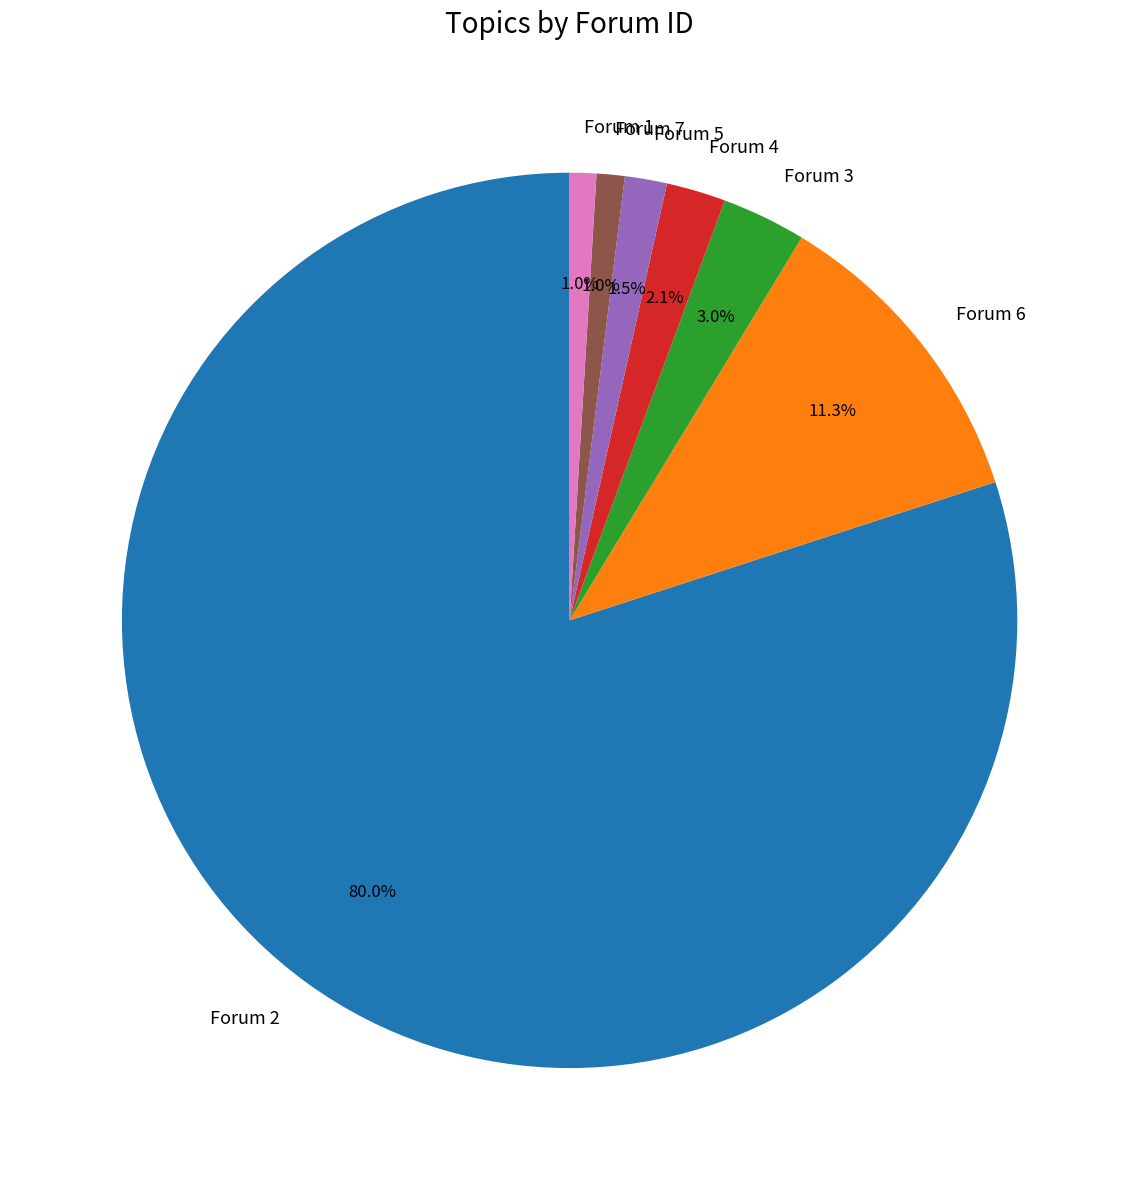

To the nearest percent, what is the average slice percentage?

14%